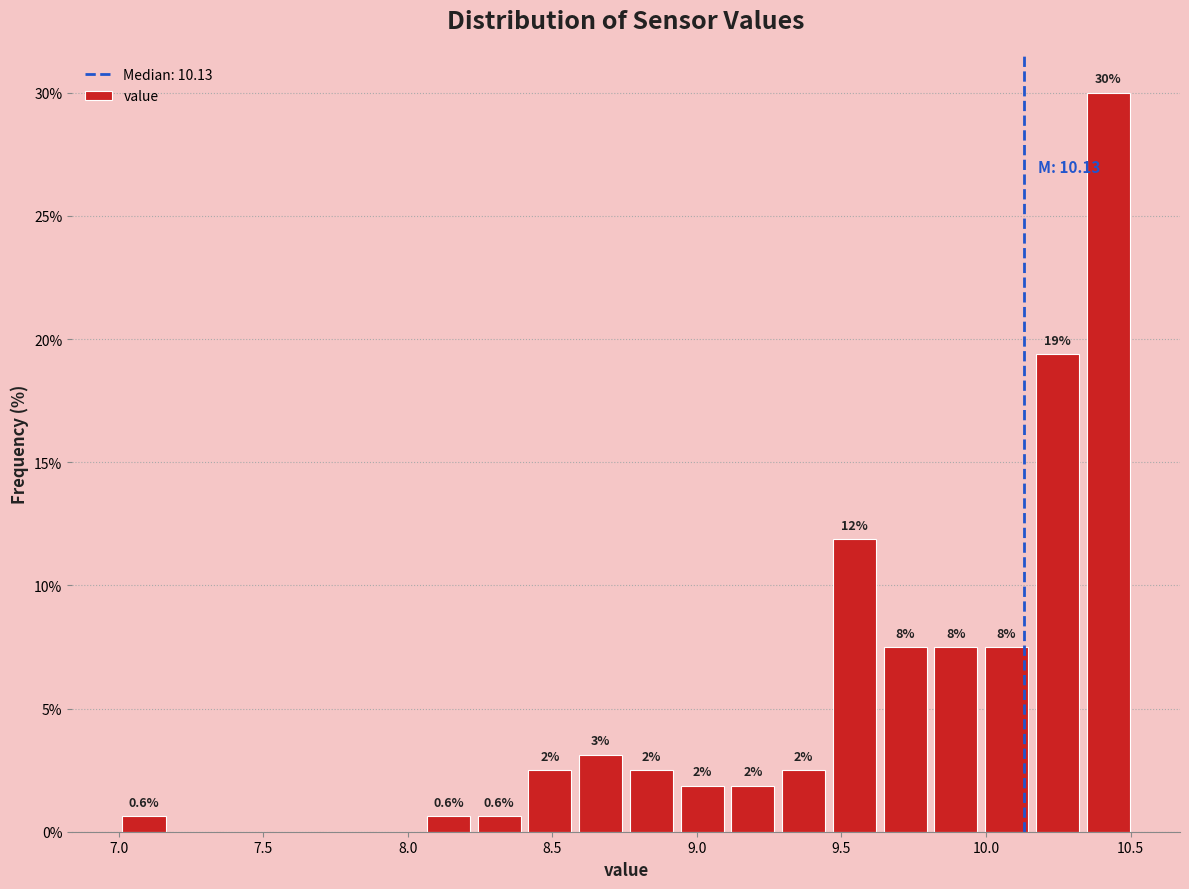

Around what value on the x-axis is the tallest bar? Give the approximate position of its centre, as read against the axis.

10.40